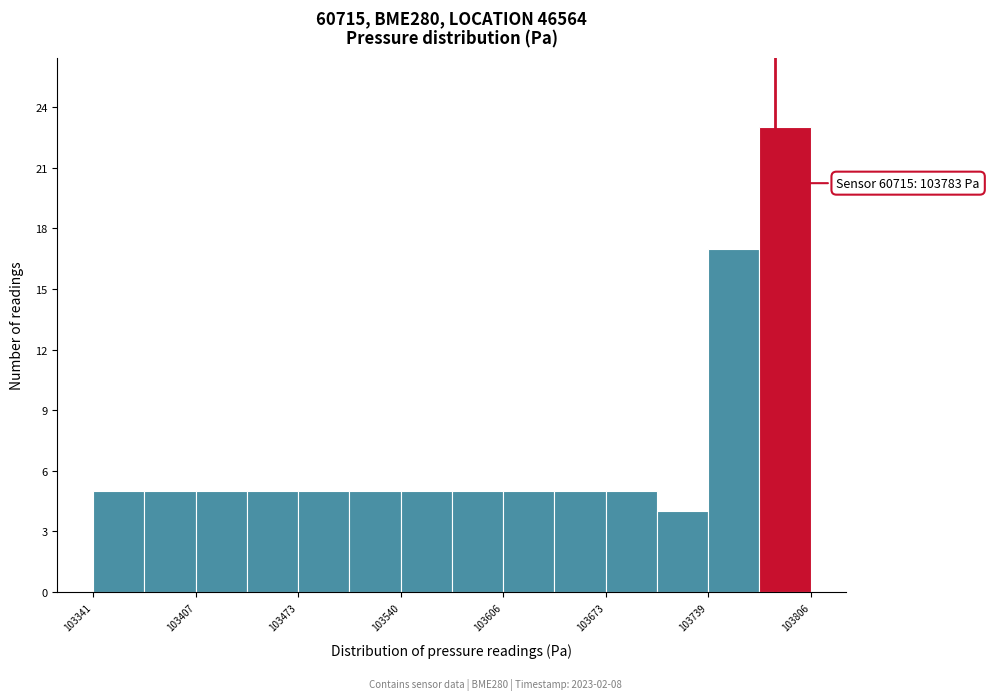

Read against the x-axis, roughly where is the centre of the tallest bar?

103790